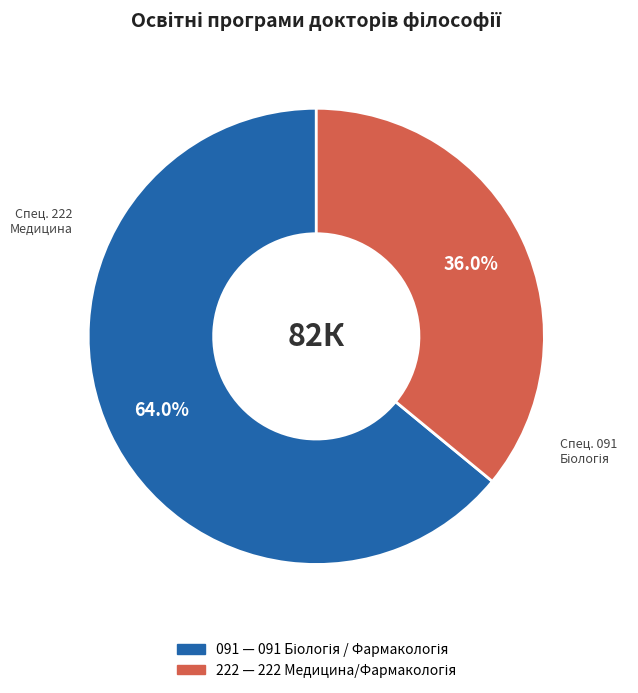

To the nearest percent, what percentage of the pie is 222?

36%